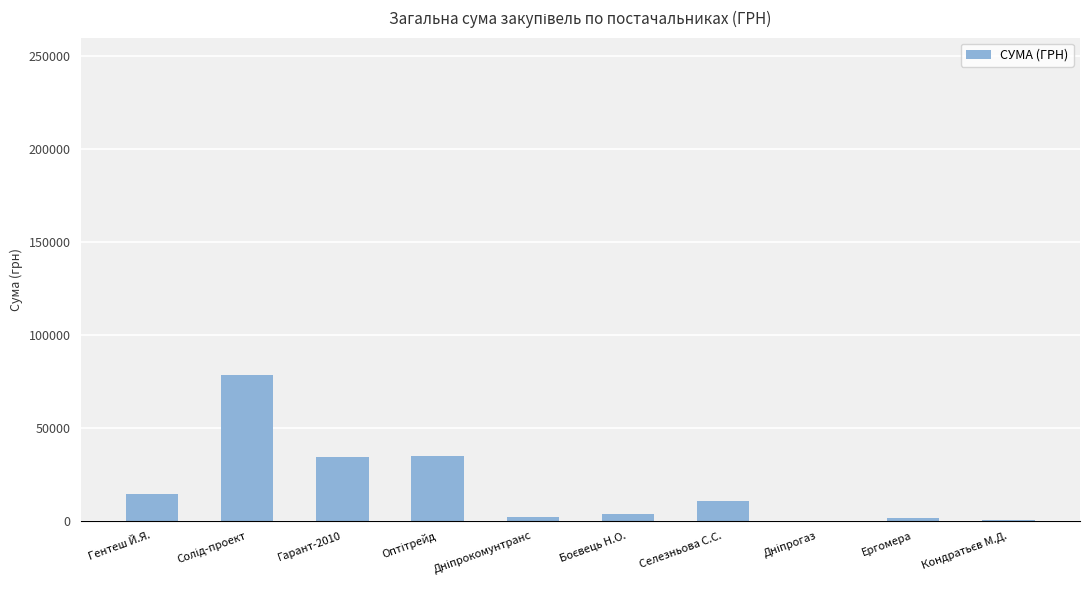

Approximately how many times larger is the value at Селезньова С.С. compared to Гентеш Й.Я.?

0.7